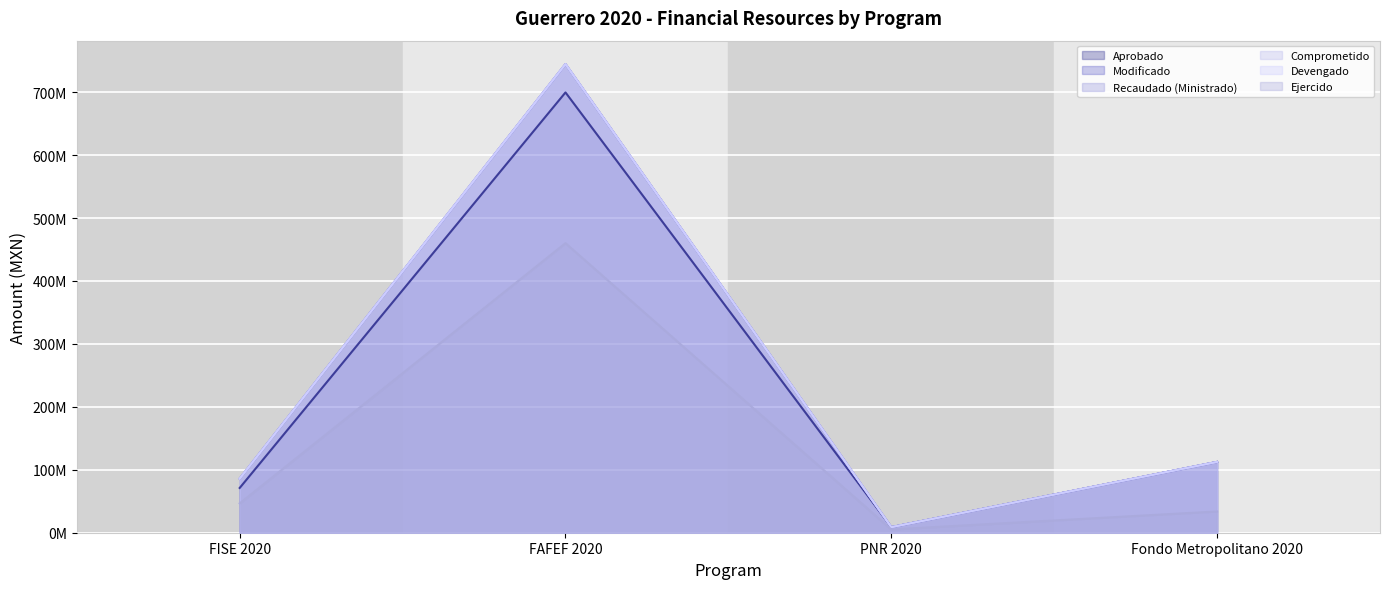

True or false: Modificado and Aprobado intersect in this chart.

False